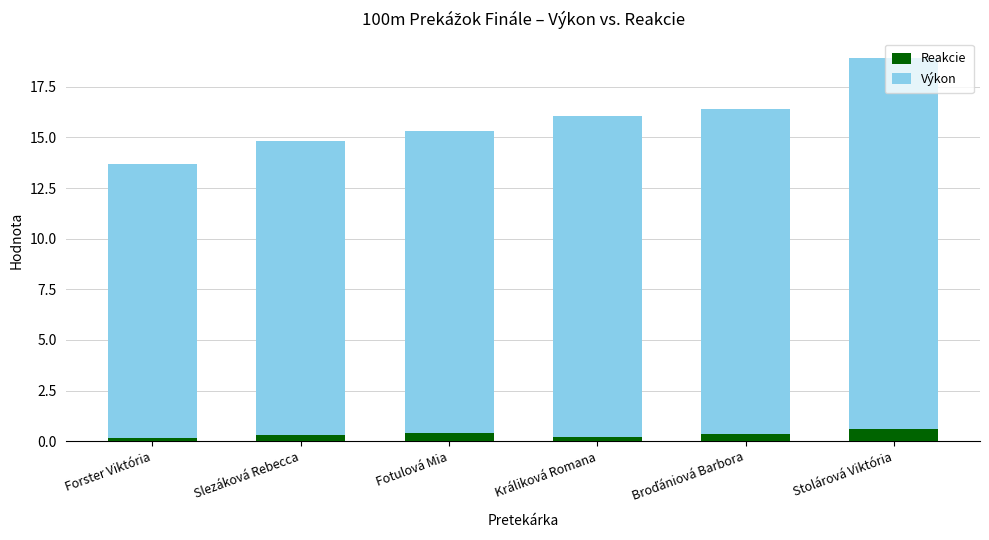

What is the difference between the maximum and minimum values in the Reakcie series?

0.4